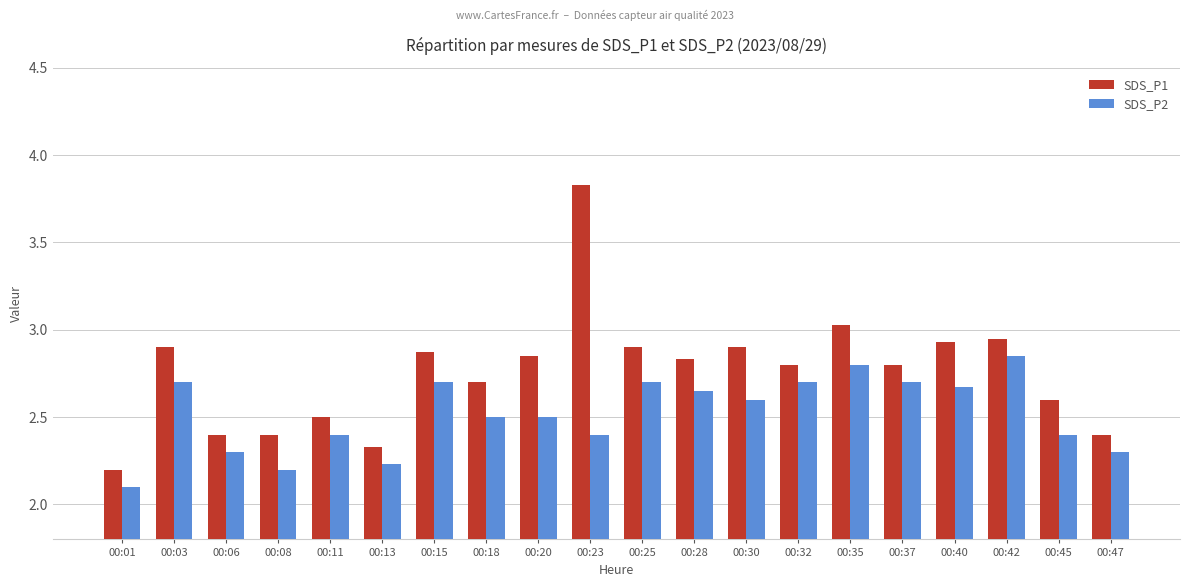

What is the total value across all series at 00:15?

5.6